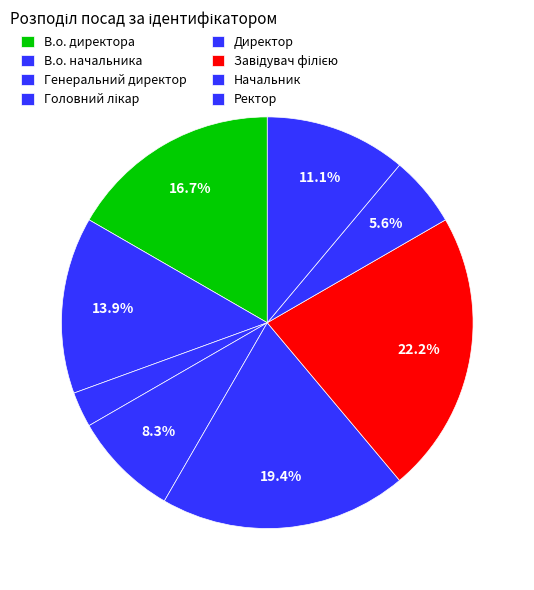

Which category has the smallest portion of the pie?

Генеральний директор